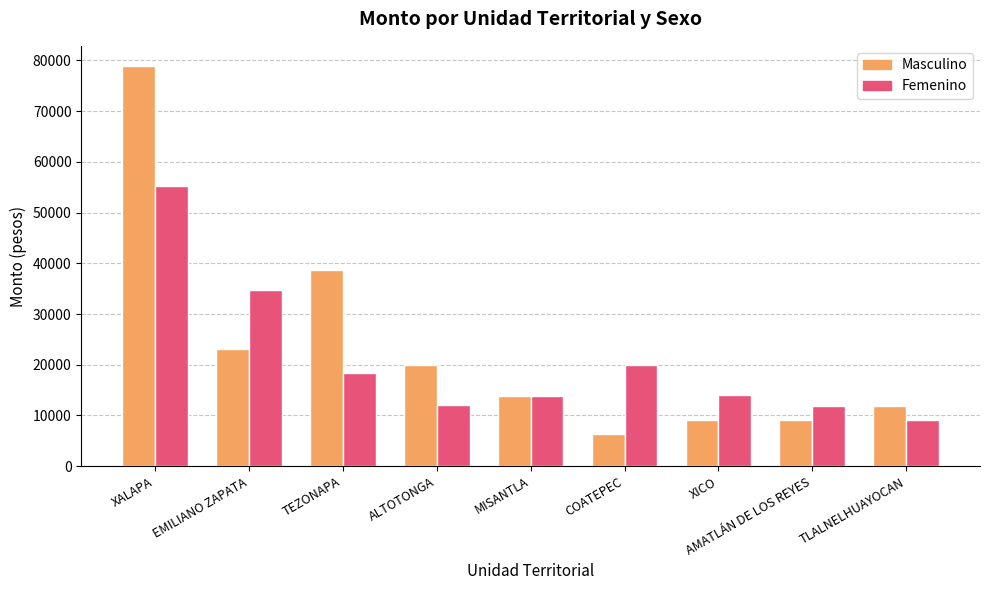

Which series has the largest total across all categories?

Masculino